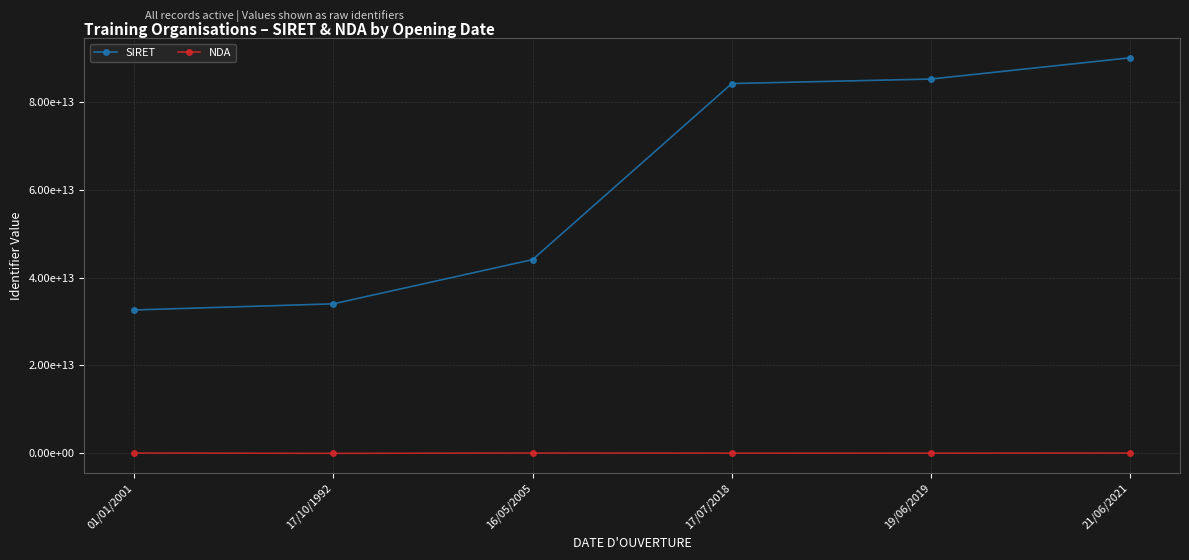

What are all the series names shown in the legend?

SIRET, NDA